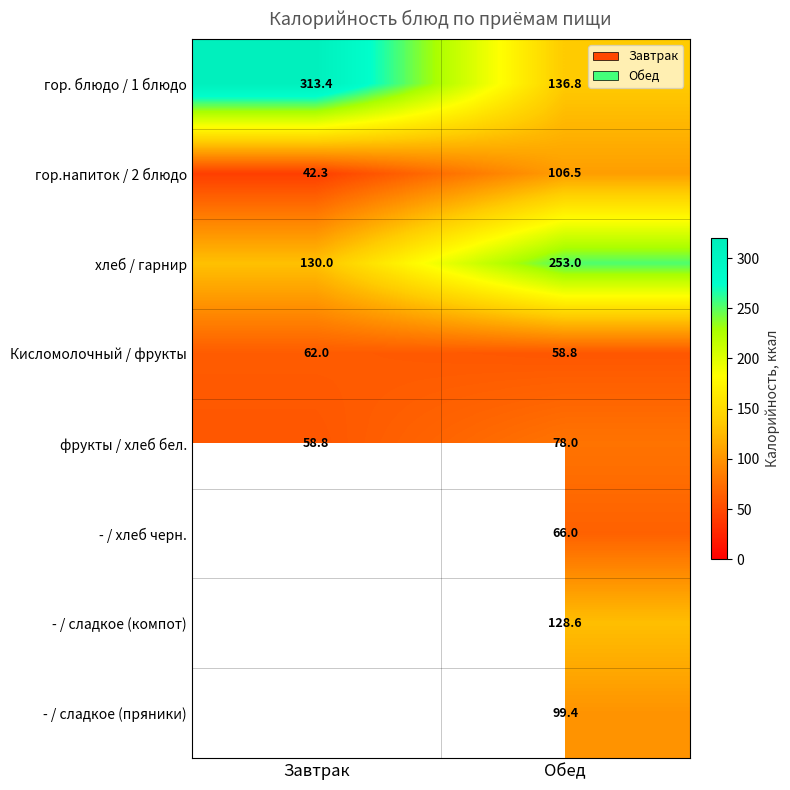

How many data points does each series have?

2